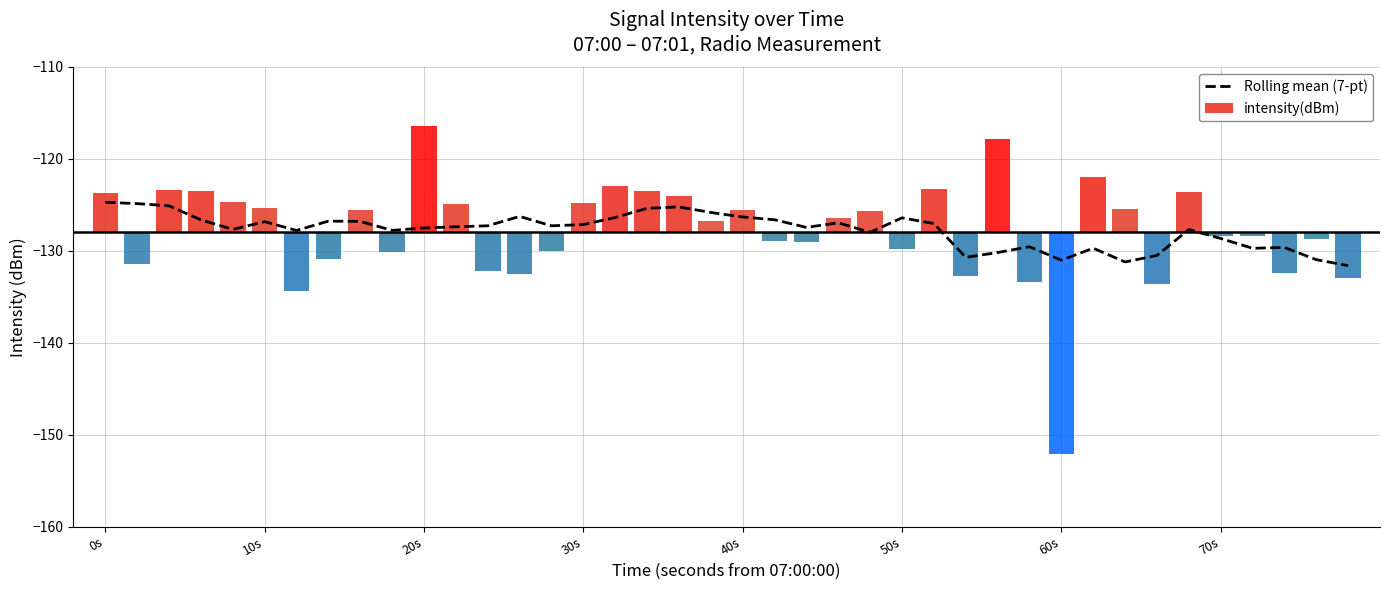

What is the maximum value for Rolling mean (7-pt)?

-124.7